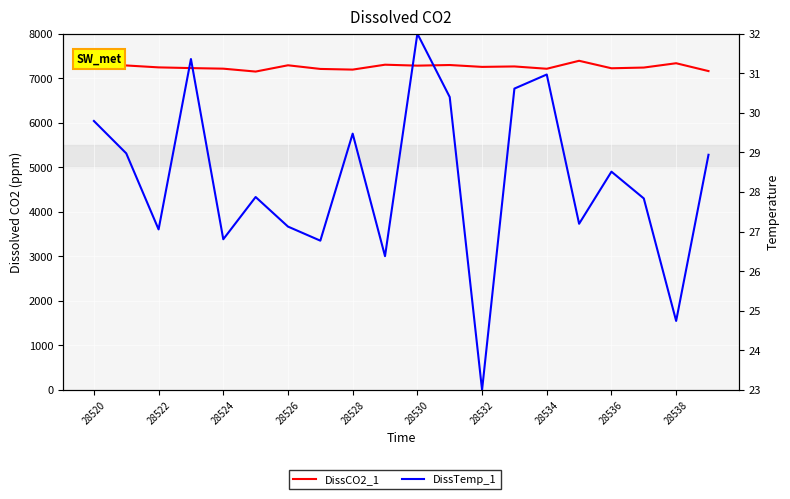

True or false: DissCO2_1 and DissTemp_1 intersect in this chart.

False